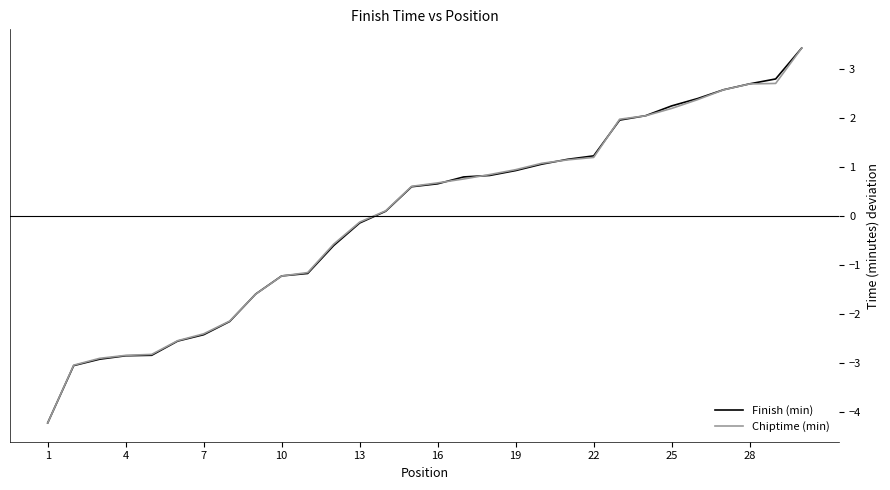

What is the highest value of the Finish (min) series?

3.4